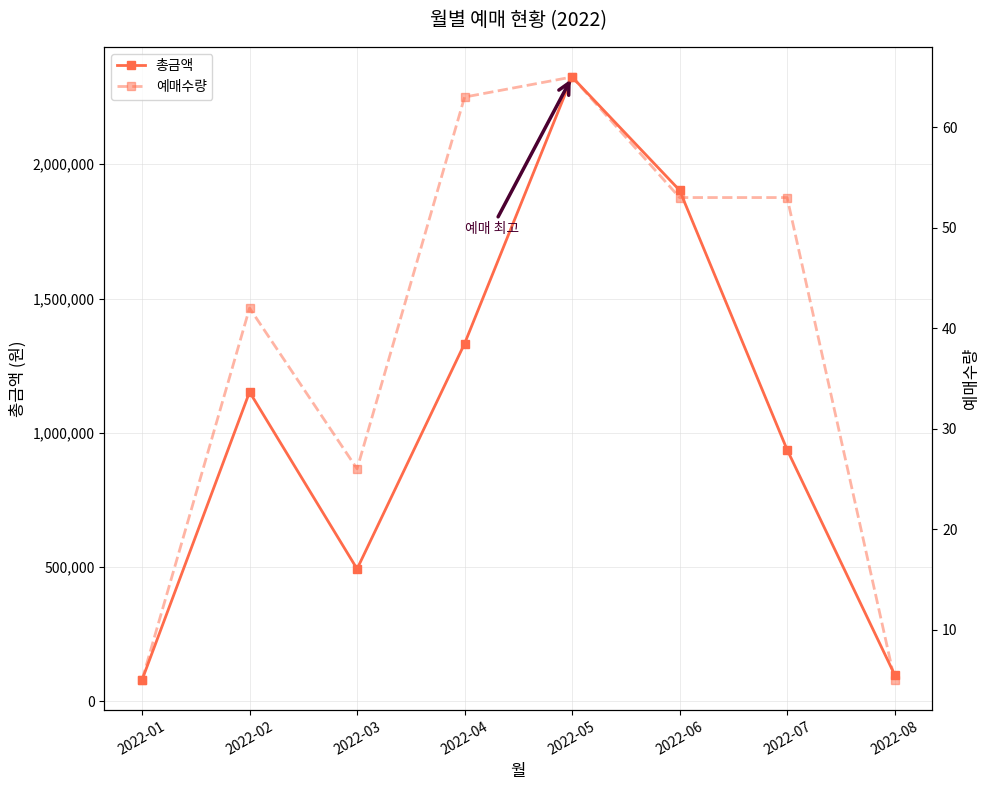

True or false: 총금액 and 예매수량 intersect in this chart.

False